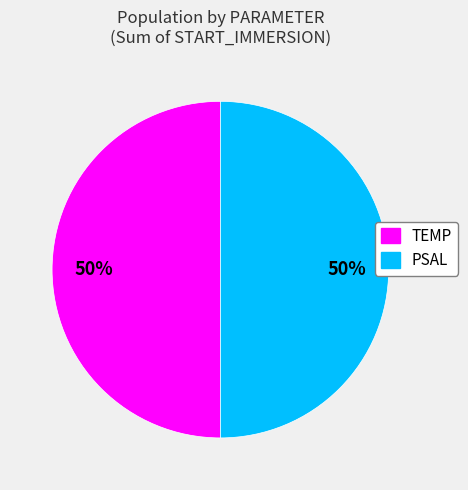

The TEMP slice represents 50% of the pie. True or false?

True